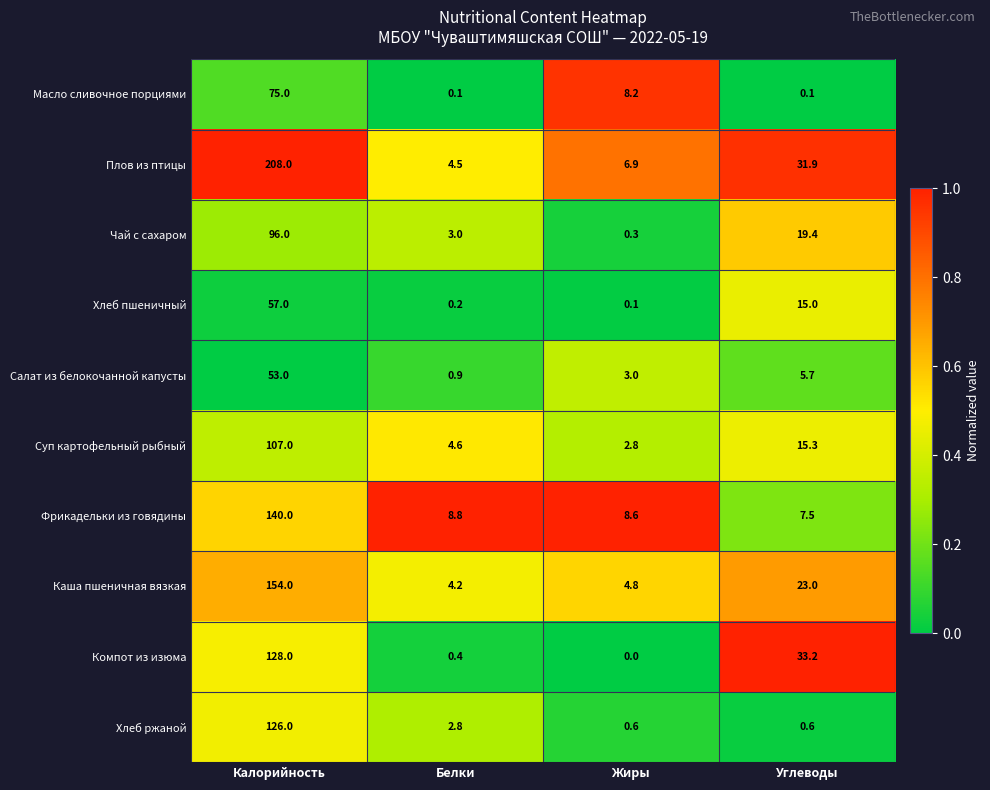

Between Белки and Жиры, which series saw the biggest shift?

Масло сливочное порциями